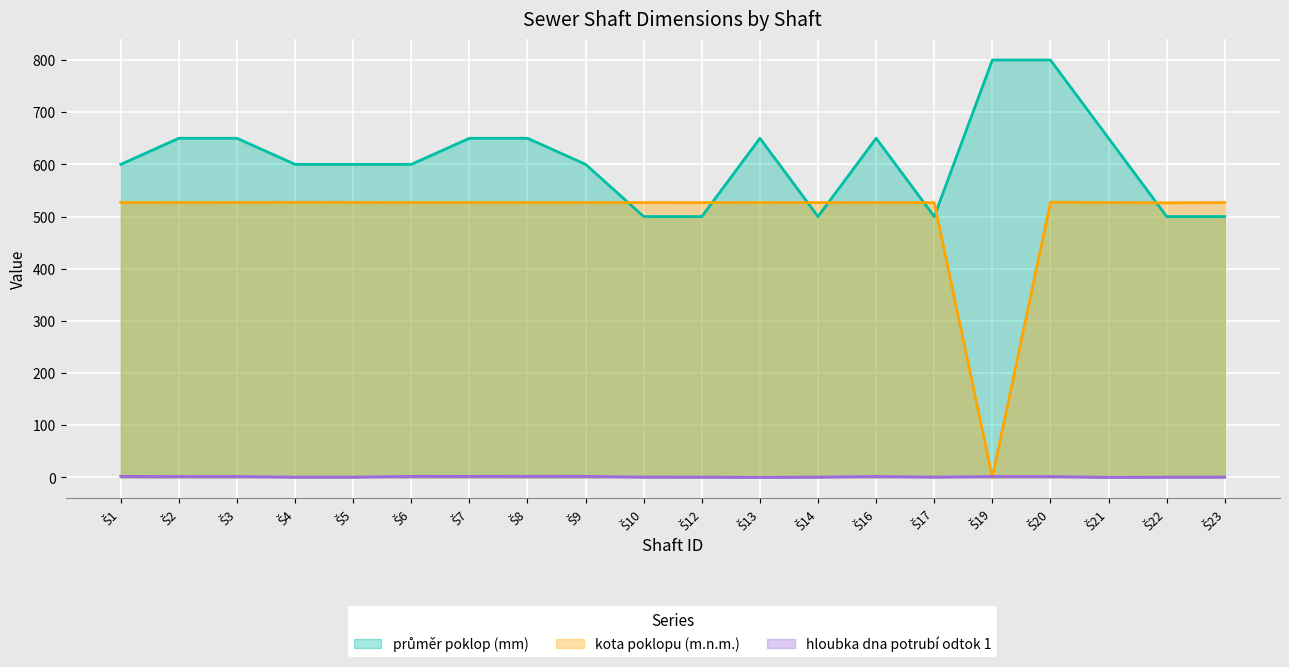

Which category has the highest value across all series?

Š19